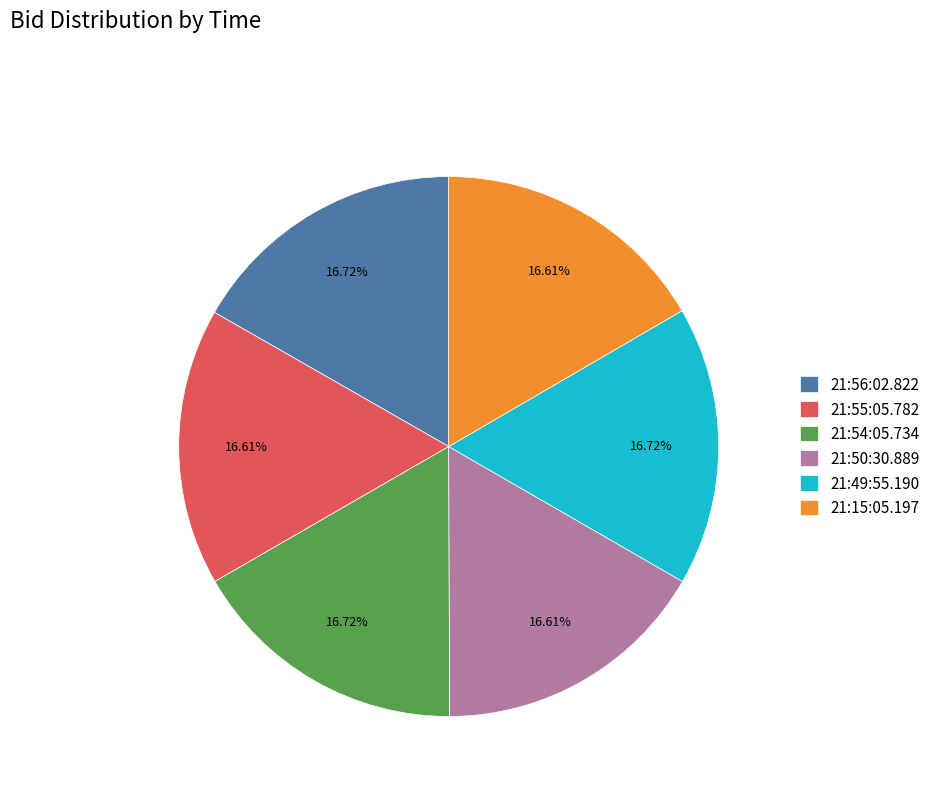

Is there a majority slice in this chart?

No